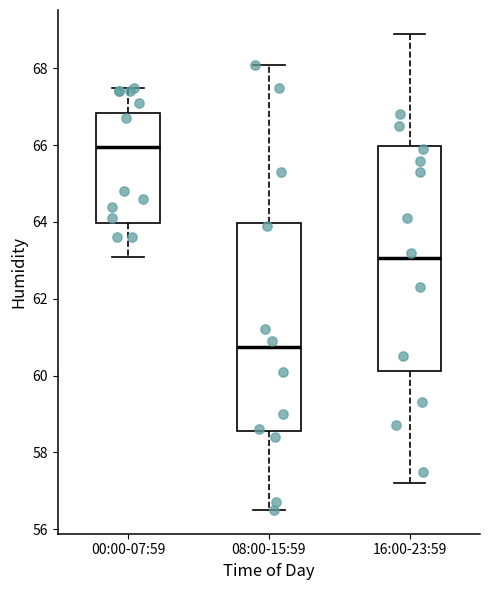

Where does the lower whisker of the box for 16:00-23:59 end on the y-axis? The values are not printed on the chart, so give them approximately, as read against the axis.

57.2